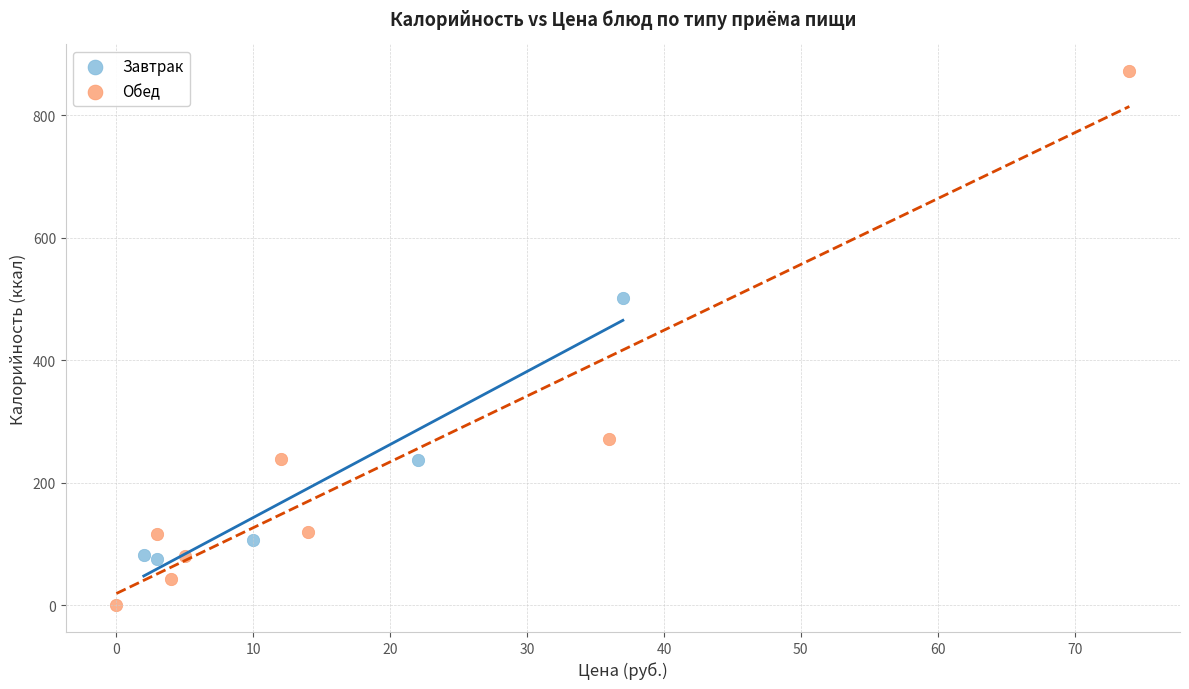

What are all the series names shown in the legend?

Завтрак, Обед